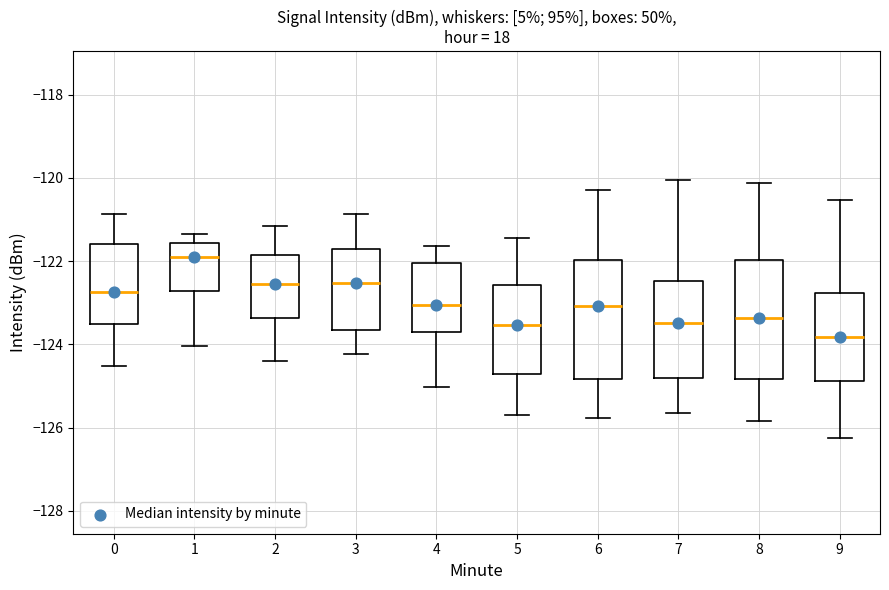

Reading left to right, transcribe this box plot: for each box, give where its median line is, the range the box spans, and where its two whiskers end, as read against the y-axis. The values are not printed on the chart, so give them approximately, as read against the axis.

0: median -122.8, box -123.6 to -121.6, whiskers -124.6 to -120.8
1: median -121.8, box -122.8 to -121.6, whiskers -124.0 to -121.4
2: median -122.6, box -123.4 to -121.8, whiskers -124.4 to -121.2
3: median -122.6, box -123.6 to -121.8, whiskers -124.2 to -120.8
4: median -123.0, box -123.8 to -122.0, whiskers -125.0 to -121.6
5: median -123.6, box -124.8 to -122.6, whiskers -125.6 to -121.4
6: median -123.0, box -124.8 to -122.0, whiskers -125.8 to -120.2
7: median -123.4, box -124.8 to -122.4, whiskers -125.6 to -120.0
8: median -123.4, box -124.8 to -122.0, whiskers -125.8 to -120.2
9: median -123.8, box -124.8 to -122.8, whiskers -126.2 to -120.6